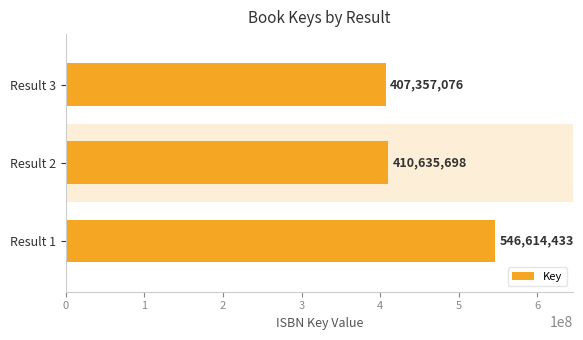

The chart shows a value of 407357076 at Result 3. True or false?

True